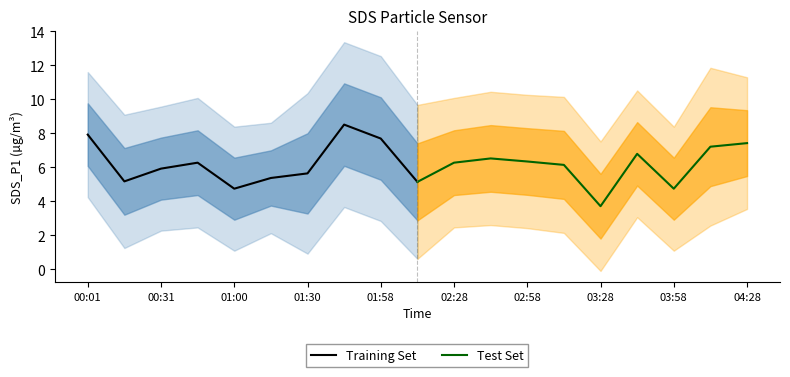

How many interior local valleys does the Training Set series have?

2